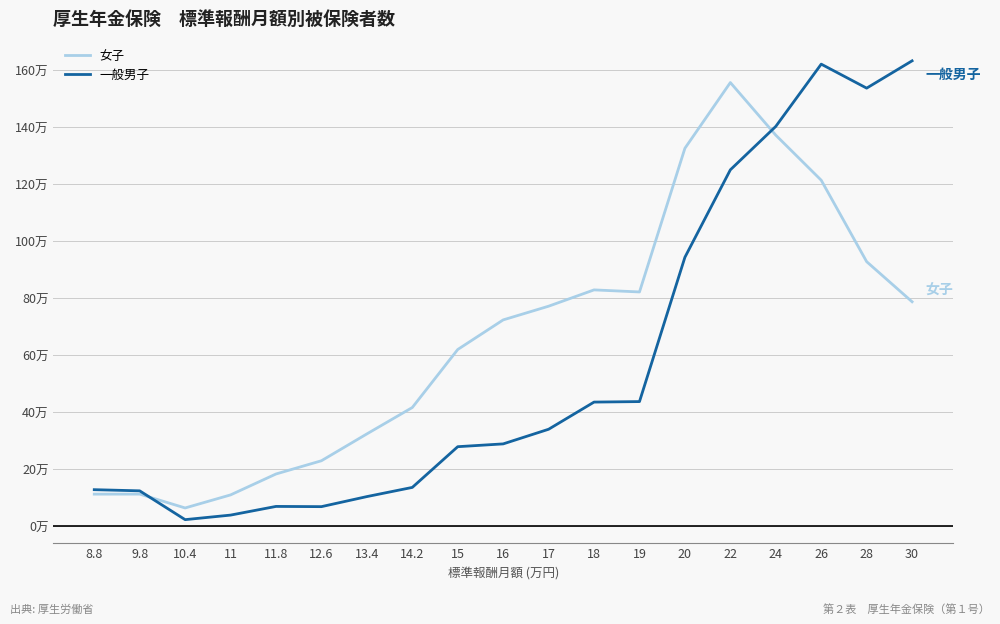

Is this an area chart (filled region under the line)?

No